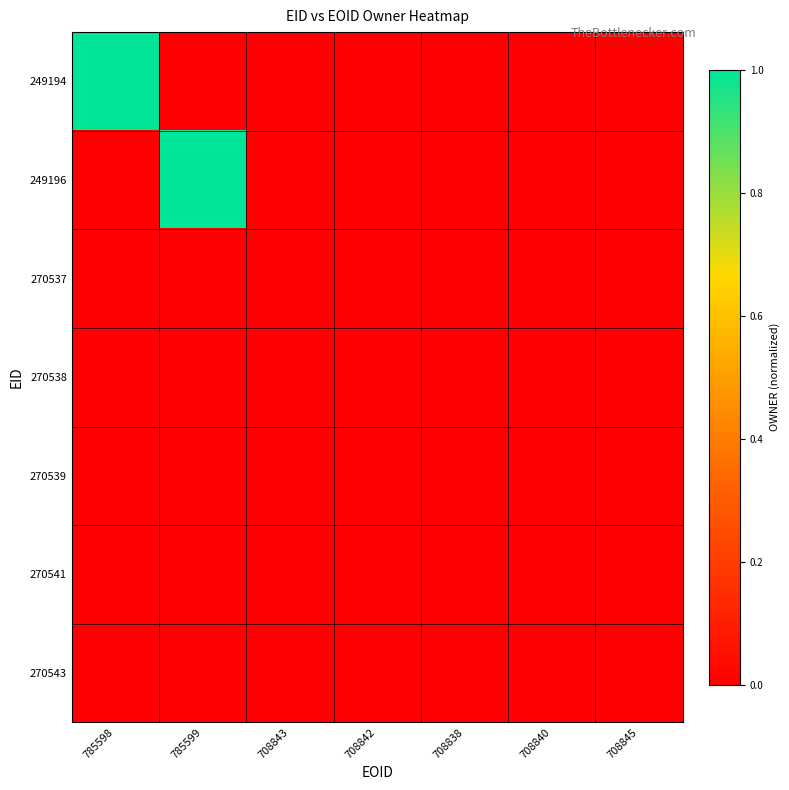

At which category is the sum across all series the highest?

785598